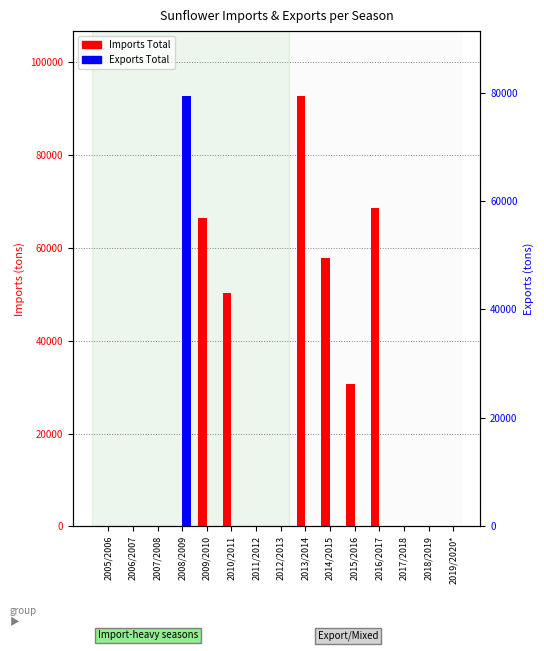

Which series changed the most between 2005/2006 and 2011/2012?

Exports Total